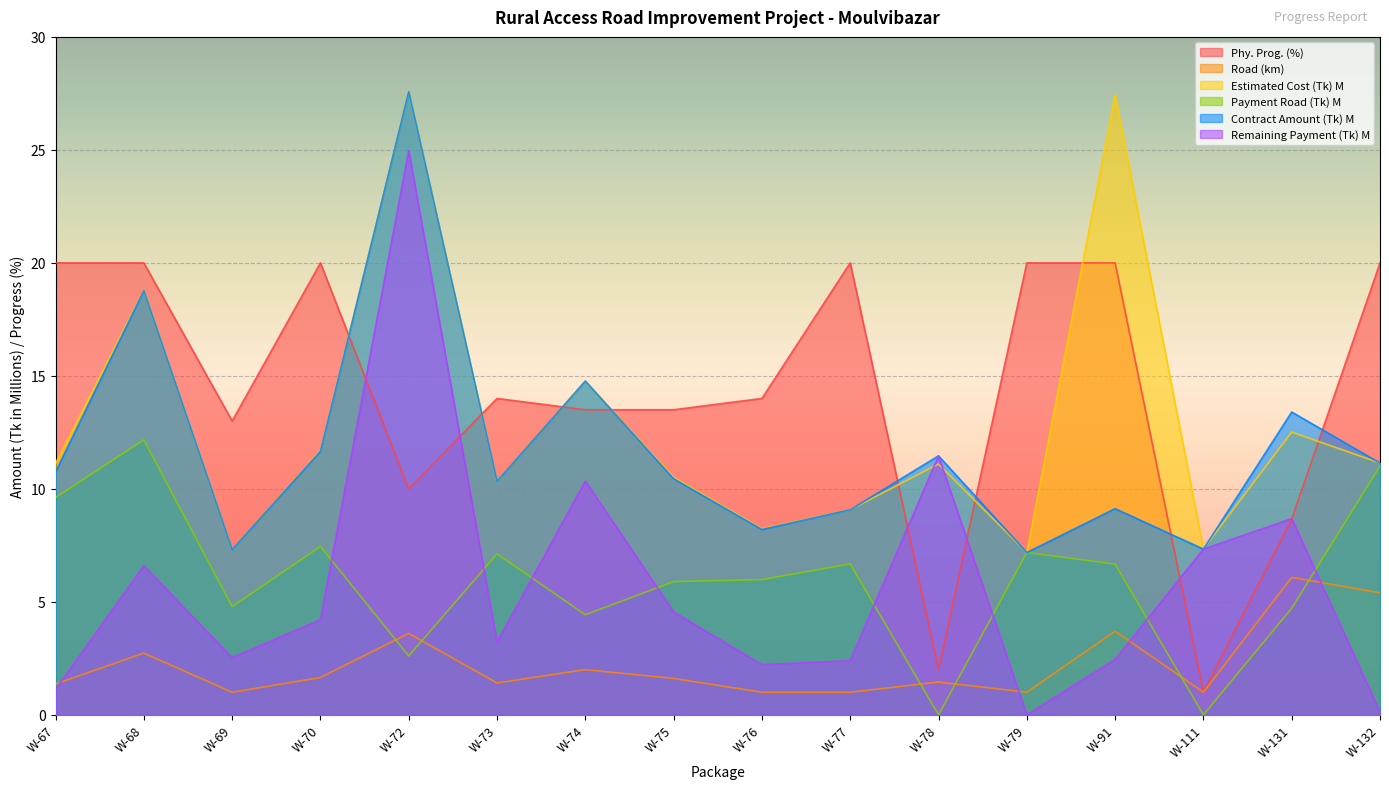

How many categories are shown in the chart?

16